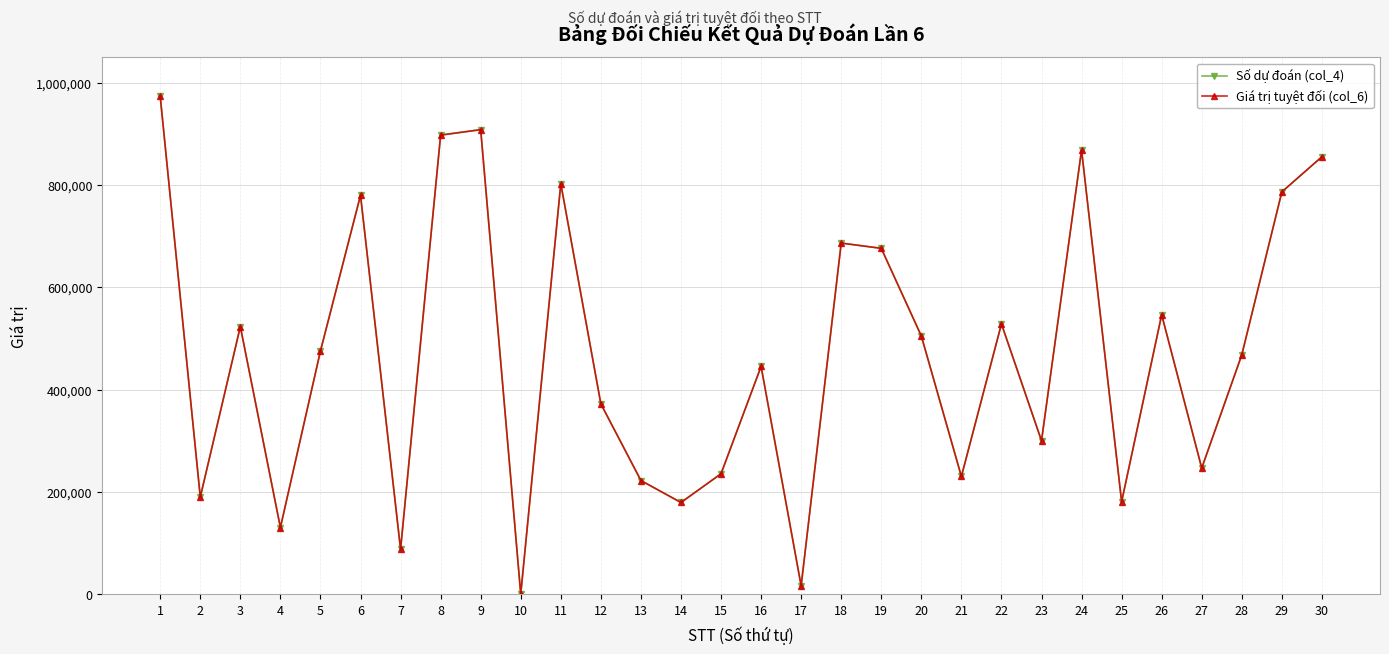

Between 2 and 9, which series saw the biggest shift?

Số dự đoán (col_4)